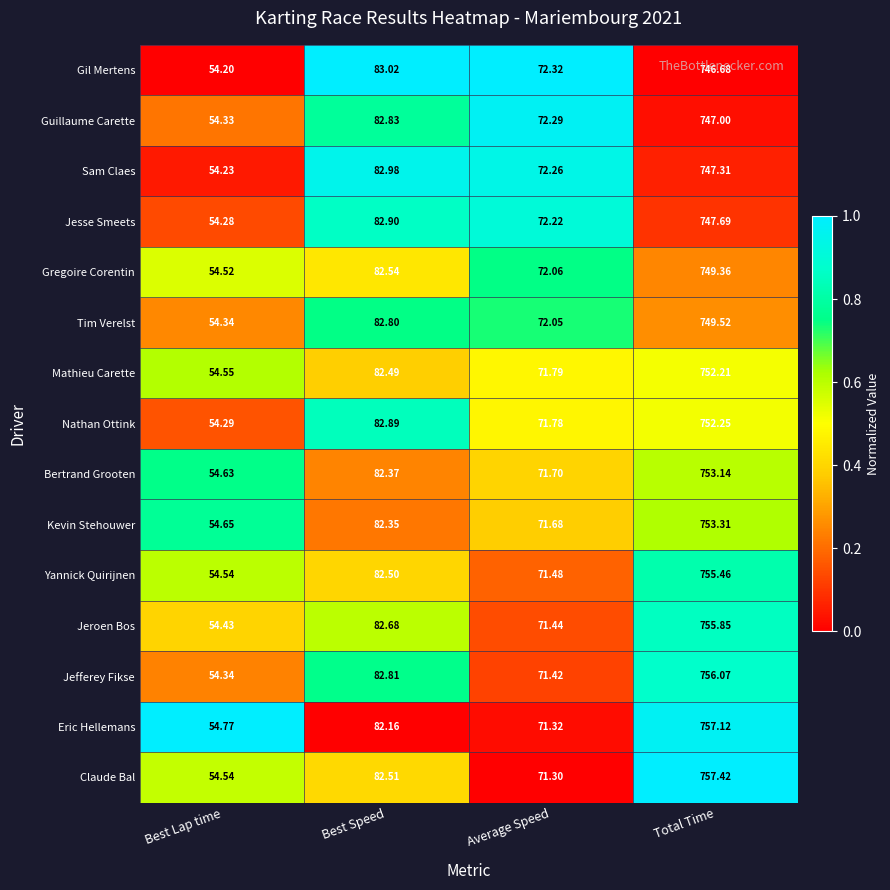

How many series are shown in this chart?

15